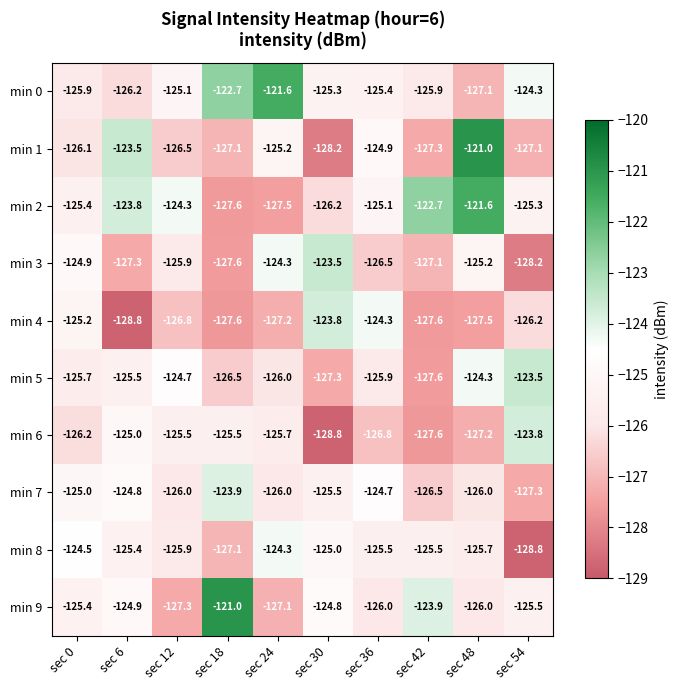

Is the value of min 7 at sec 36 greater than the value of min 3 at sec 54?

Yes